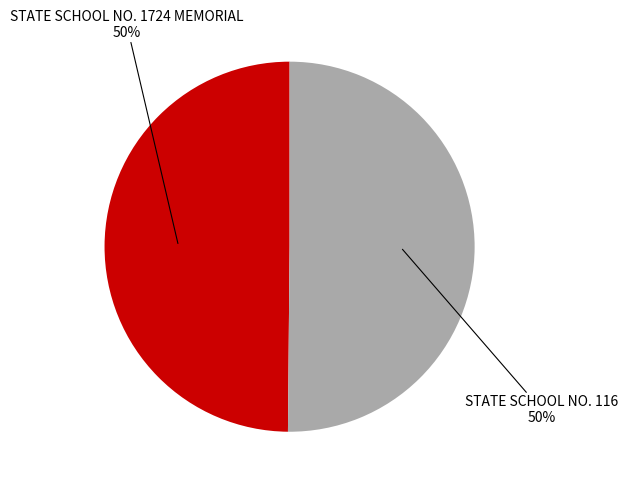

To the nearest percent, what portion does STATE SCHOOL NO. 116 represent?

50%